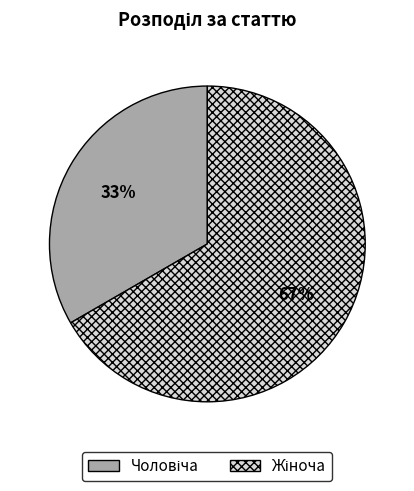

Is there a majority slice in this chart?

Yes